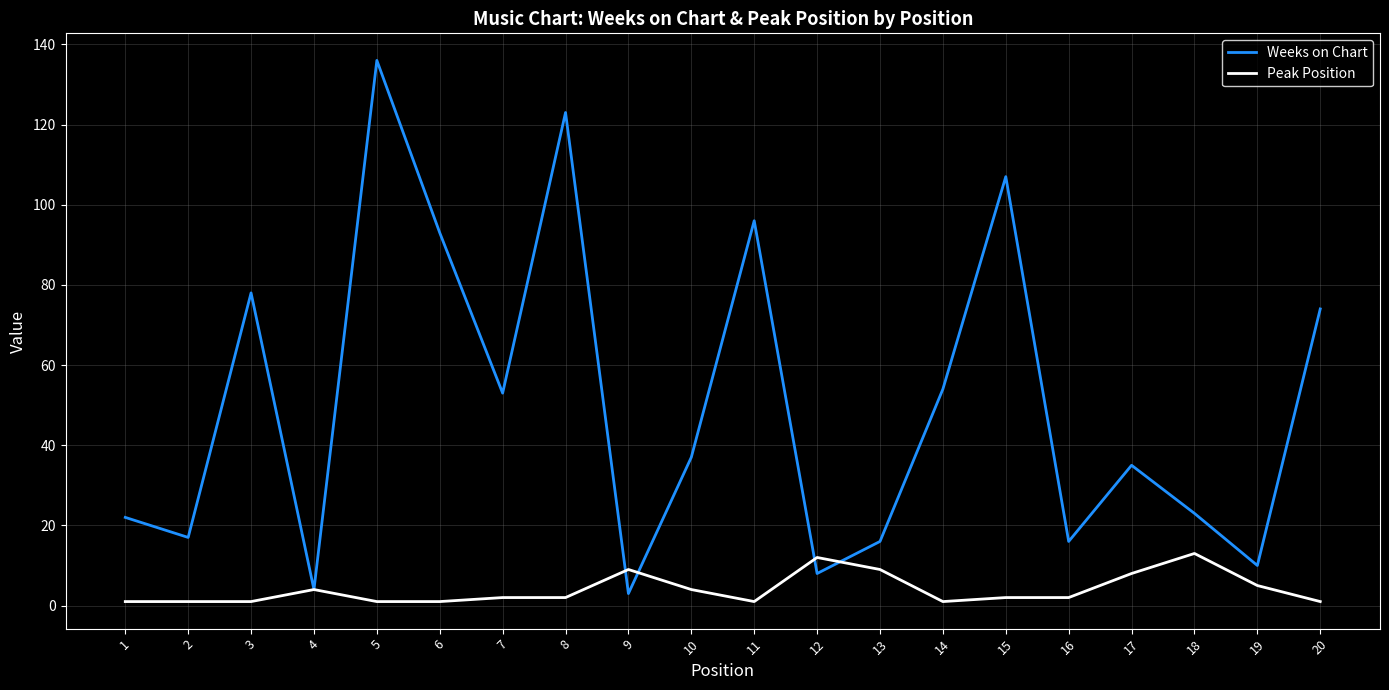

The value of Weeks on Chart at 7 is 94. True or false?

False